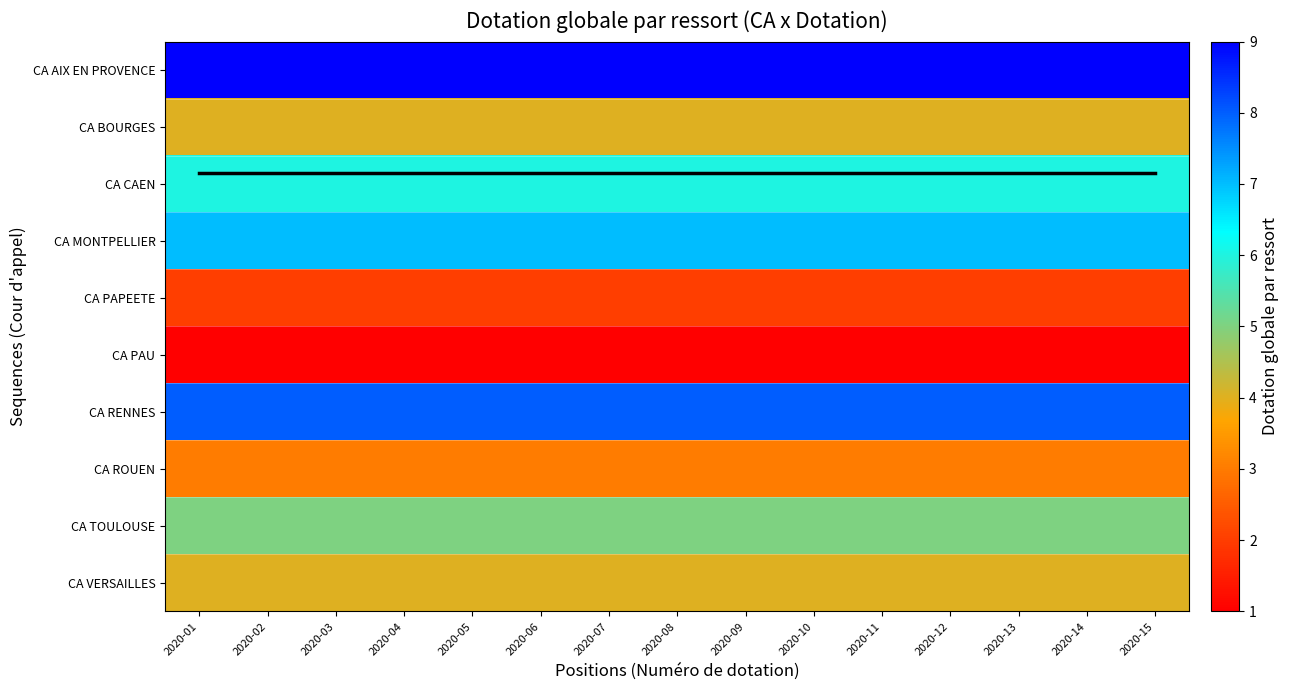

List the labels in order of CA MONTPELLIER value, smallest first.

2020-01, 2020-02, 2020-03, 2020-04, 2020-05, 2020-06, 2020-07, 2020-08, 2020-09, 2020-10, 2020-11, 2020-12, 2020-13, 2020-14, 2020-15